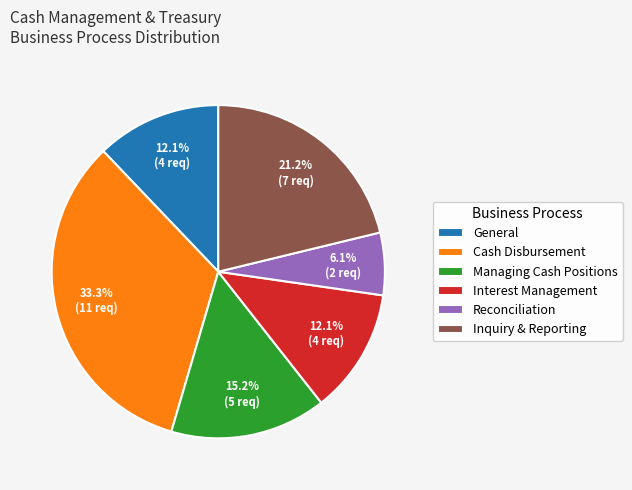

Which category has the smallest portion of the pie?

Reconciliation